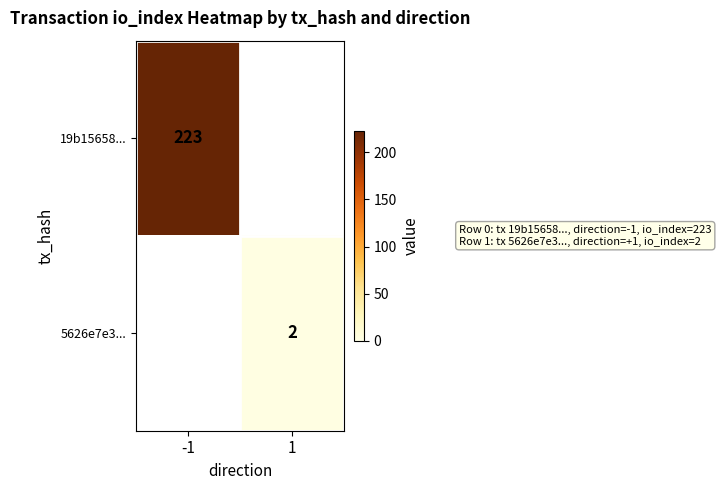

True or false: 19b15658... has a value of 133 at -1.

False